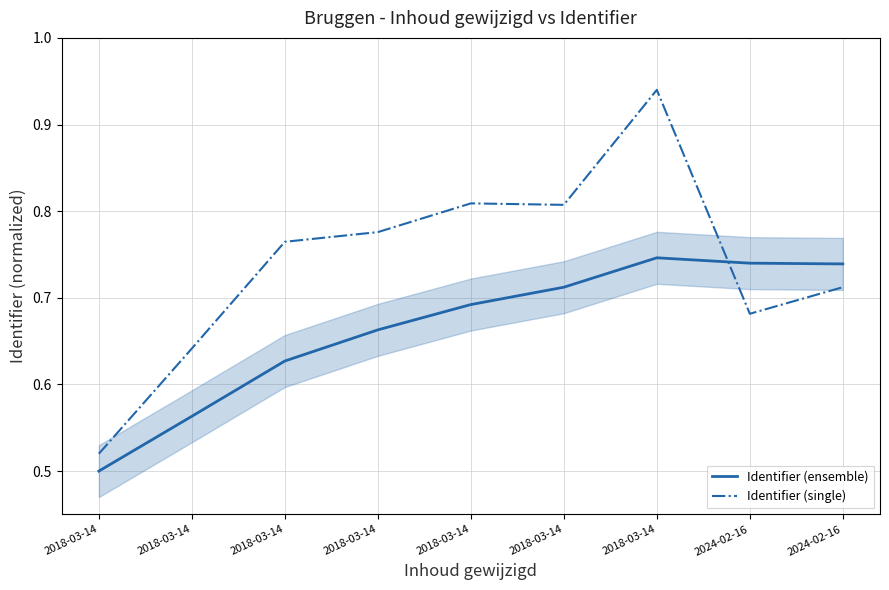

Between 2018-03-14 and 2018-03-14, which series saw the biggest shift?

Identifier (single)